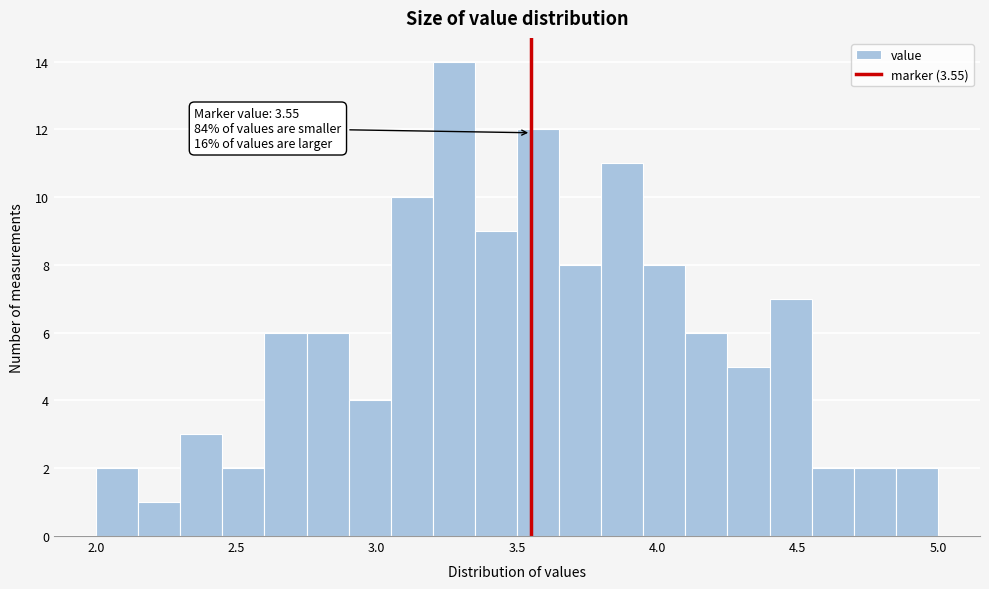

Read against the x-axis, roughly where is the centre of the tallest bar?

3.30